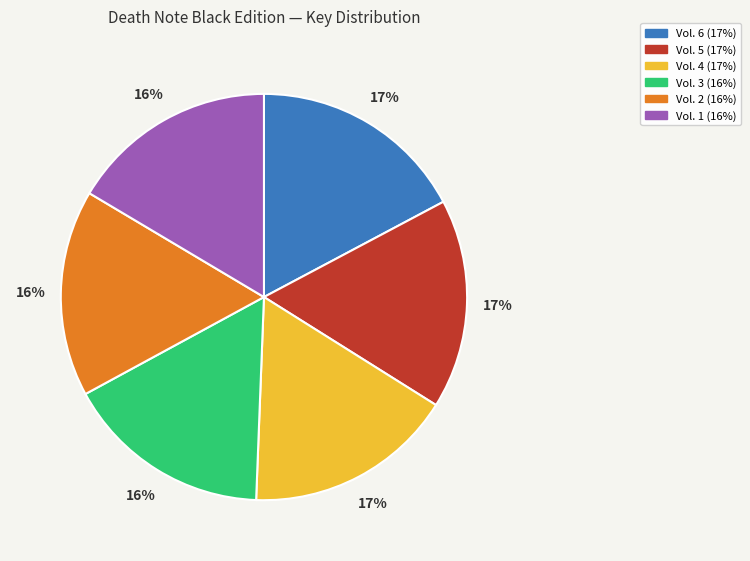

To the nearest percent, what percentage of the pie is Vol. 1?

16%